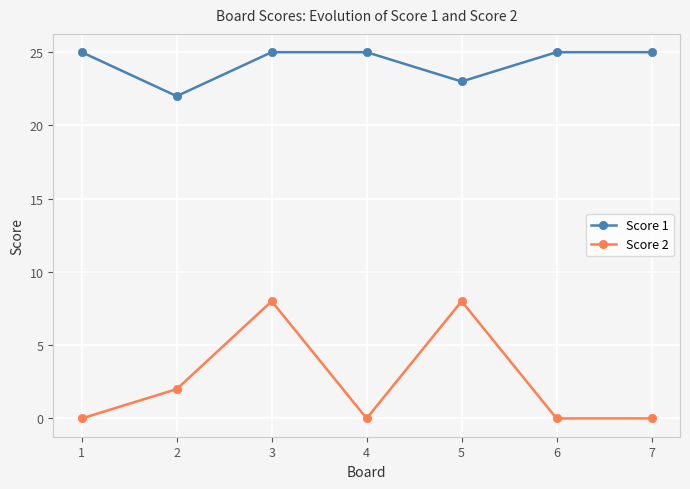

The Score 2 series shows -5 at 6. True or false?

False